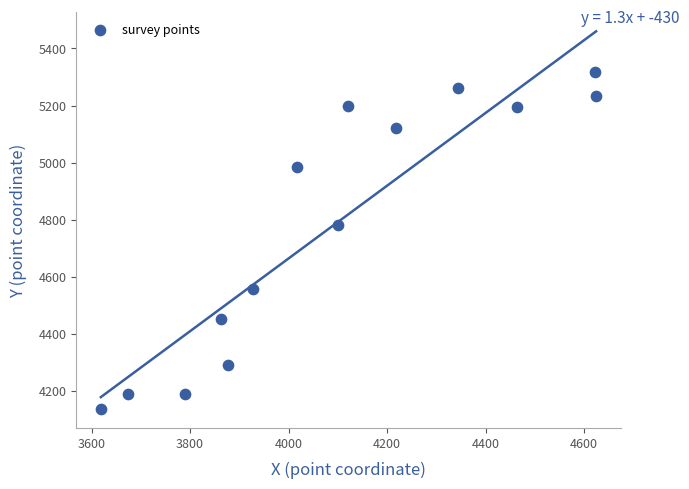

What is the range of X values (max minus min)?

1005.9